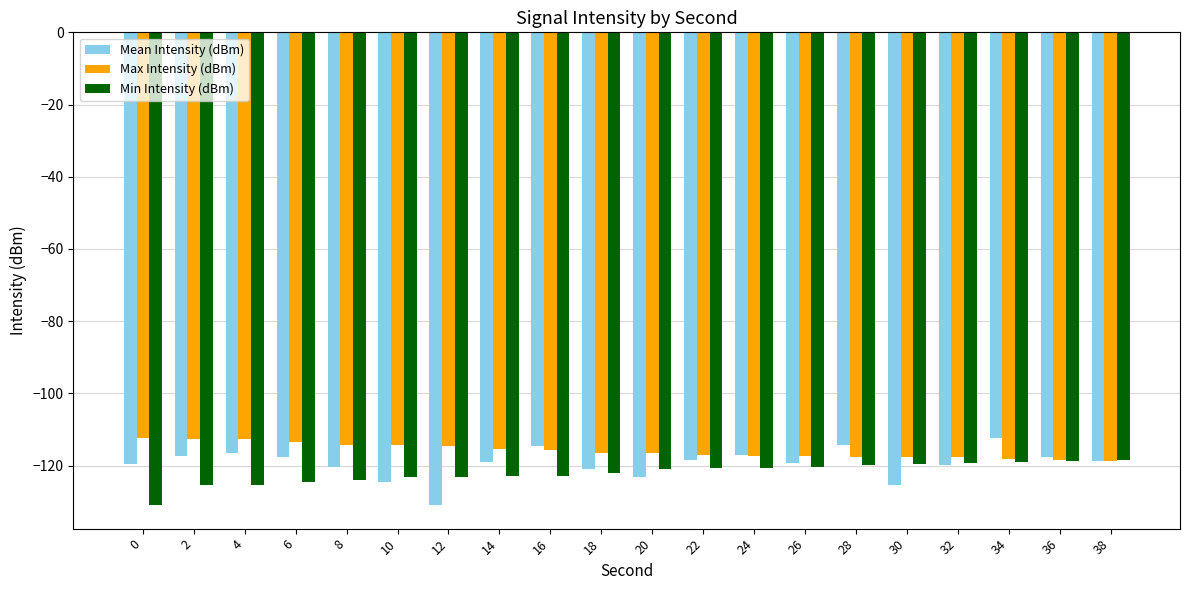

The Mean Intensity (dBm) series shows -116.4 at 4. True or false?

True